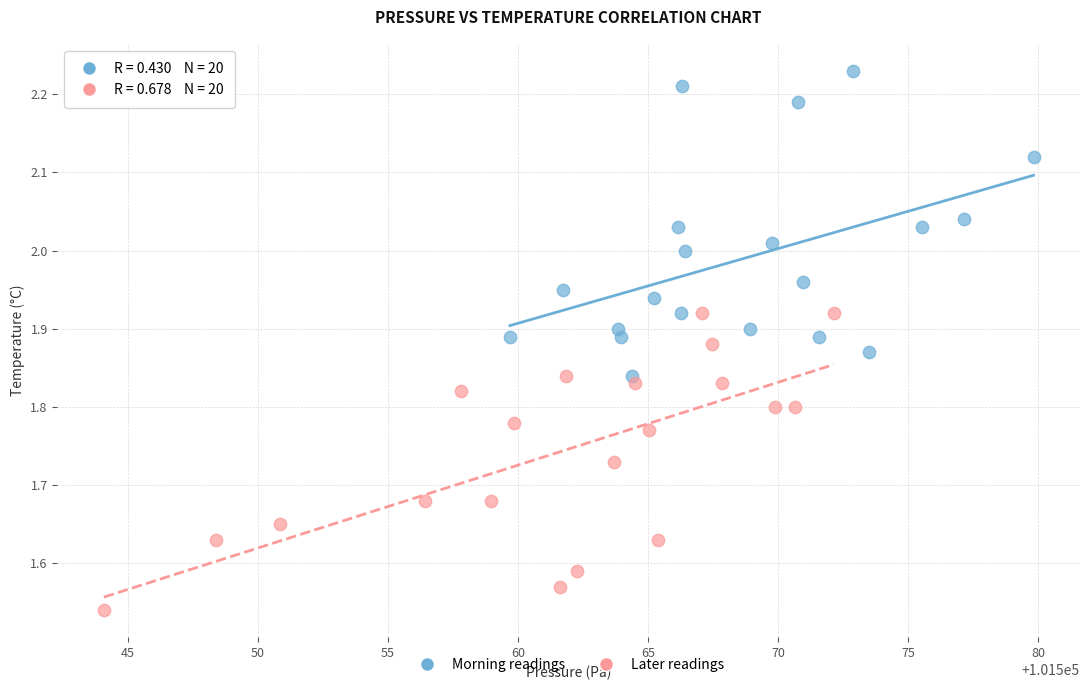

Which series reaches the maximum Y coordinate?

Morning readings